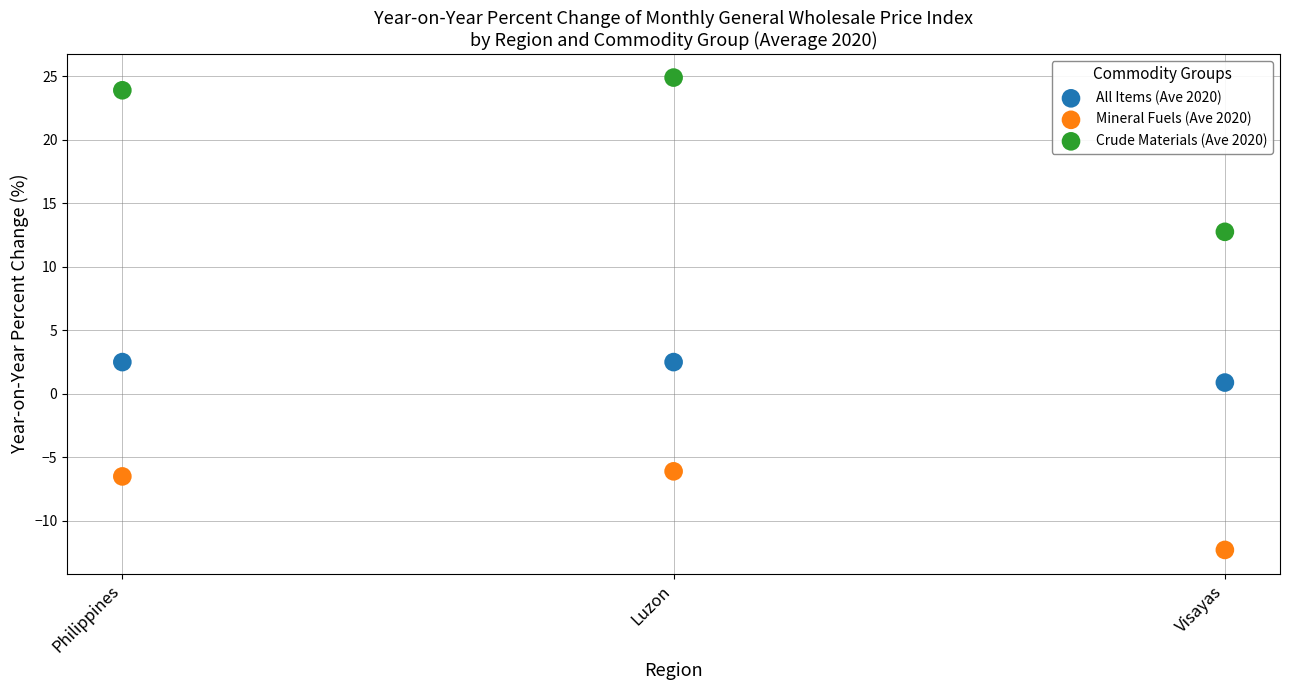

Which series contains the lowest Y value?

Mineral Fuels (Ave 2020)